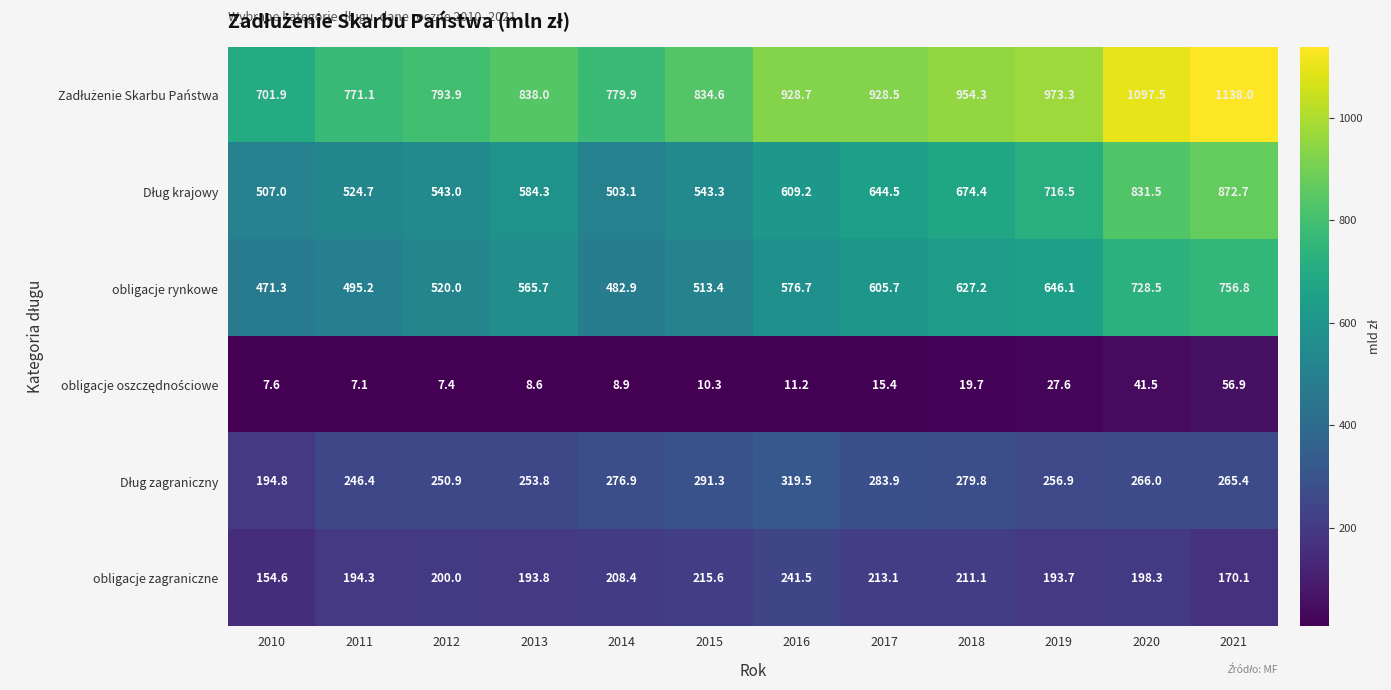

Which label corresponds to the largest value in the chart?

2021